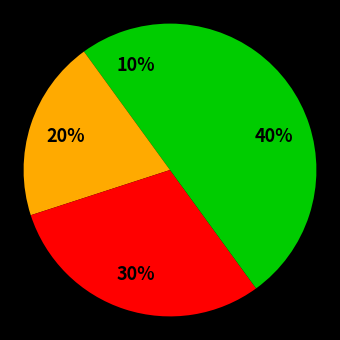

How many slices are in this pie chart?

4